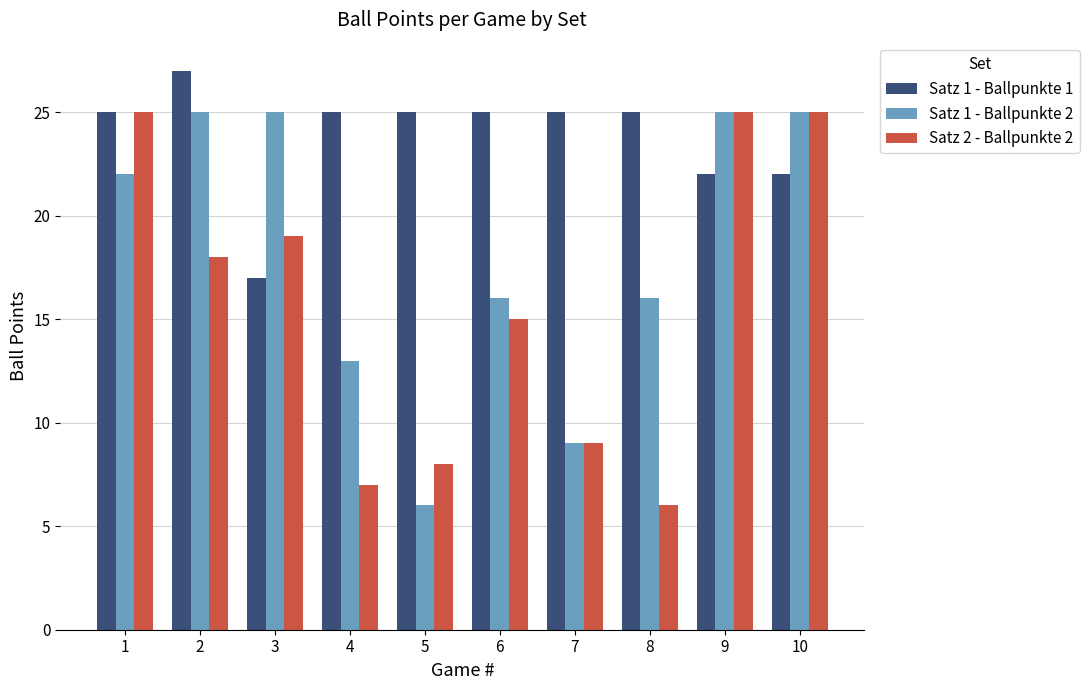

How many bars are there in total?

30